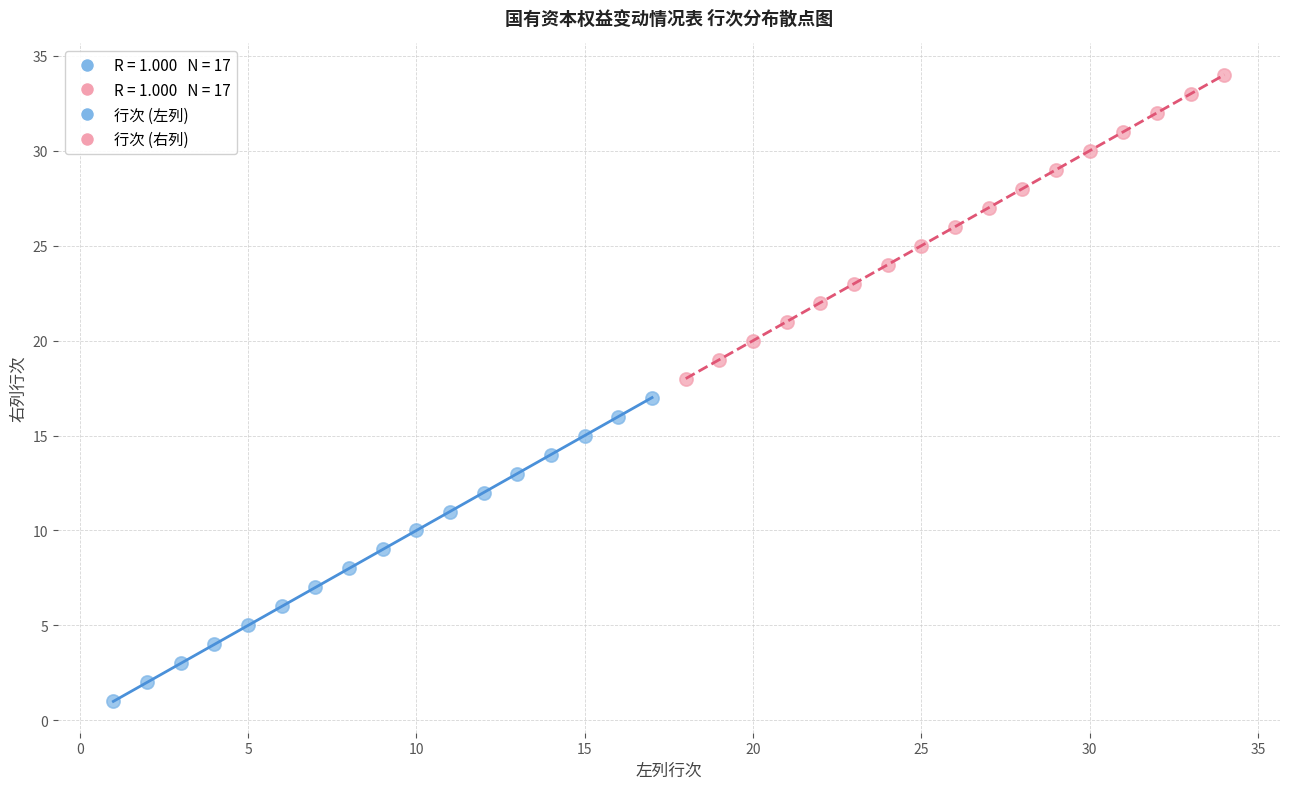

Which series reaches the maximum Y coordinate?

行次 (右列)